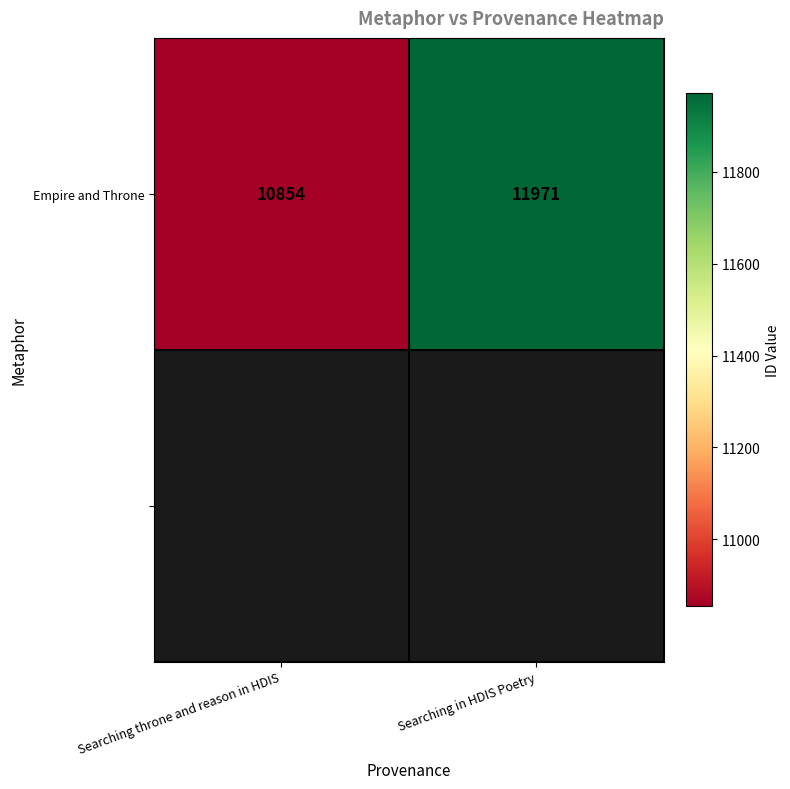

Rank the categories by value from highest to lowest.

Searching in HDIS Poetry, Searching throne and reason in HDIS